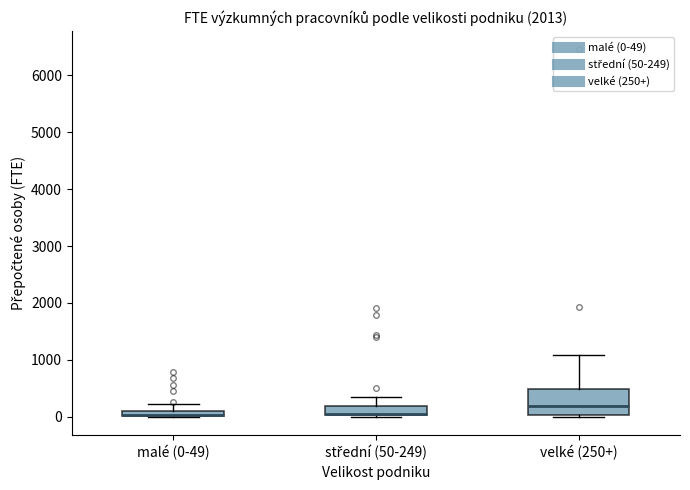

Which box is the tallest, from its lower edge to its upper edge?

velké (250+)